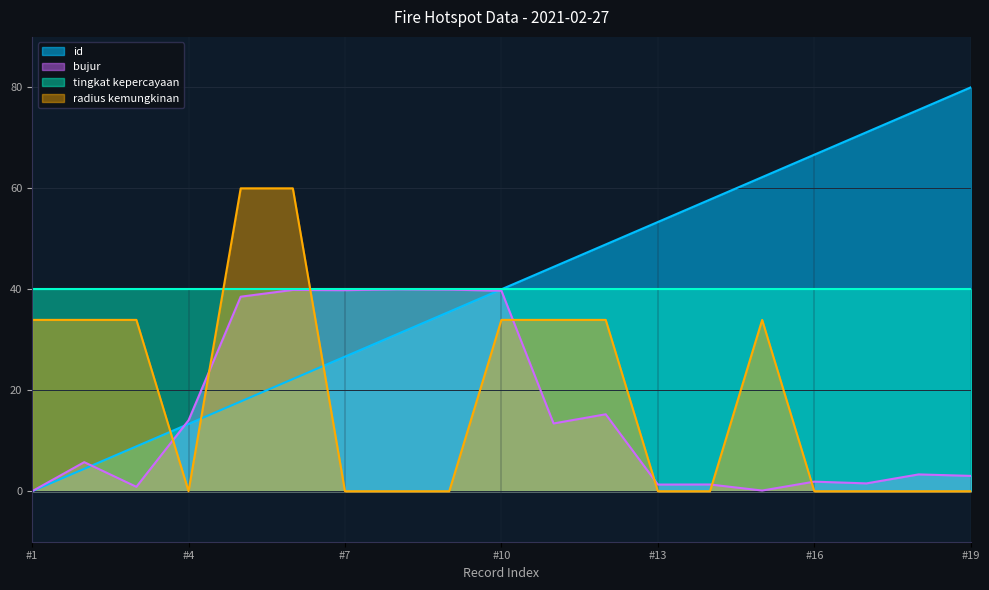

What is the maximum value for id?

80.0